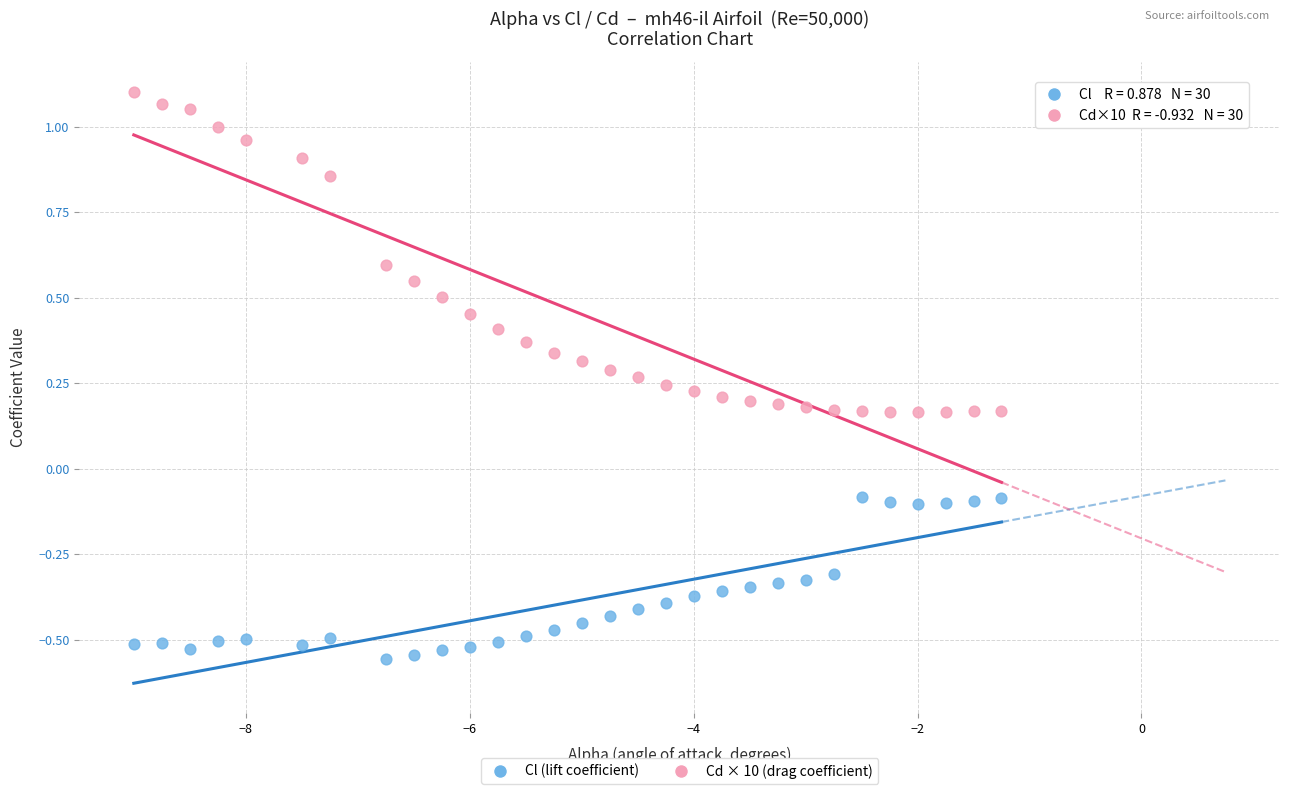

What is the X range (max minus min) for the scatter plot?

7.8